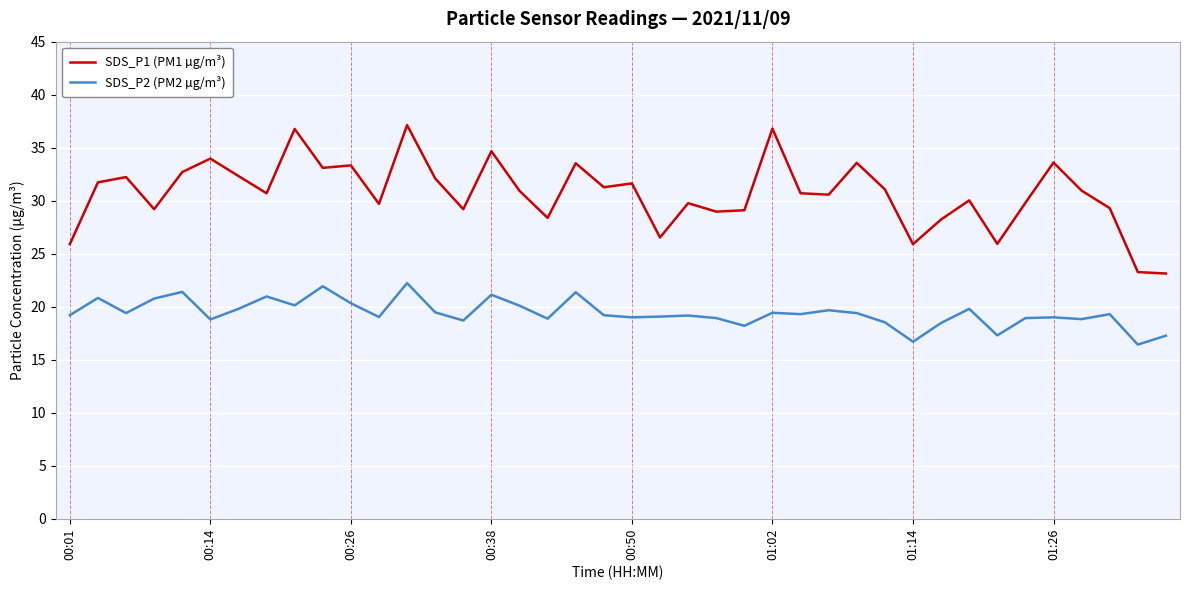

What is the maximum value for SDS_P2 (PM2 µg/m³)?

22.2